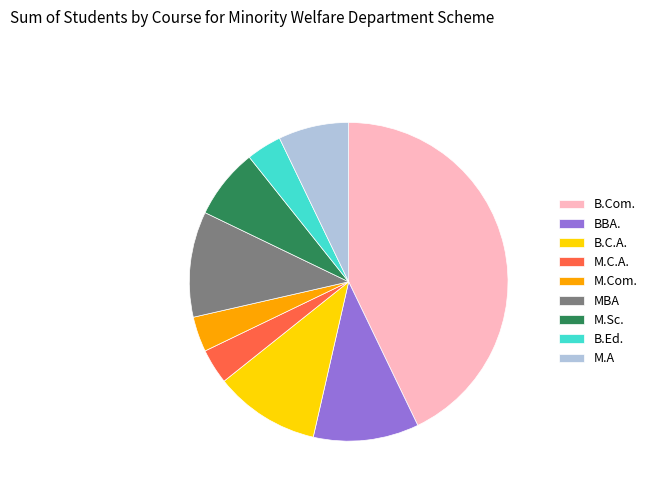

What is the largest slice in the pie chart?

B.Com.